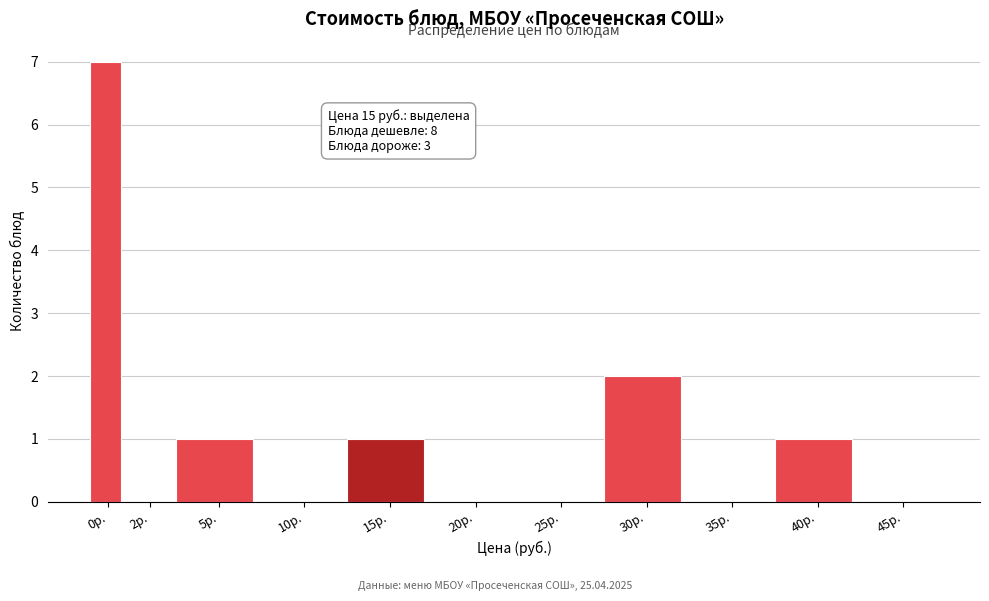

Reading right to left, what are all the values shown in this chart?

45р.=0	40р.=1	35р.=0	30р.=2	25р.=0	20р.=0	15р.=1	10р.=0	5р.=1	2р.=0	0р.=7